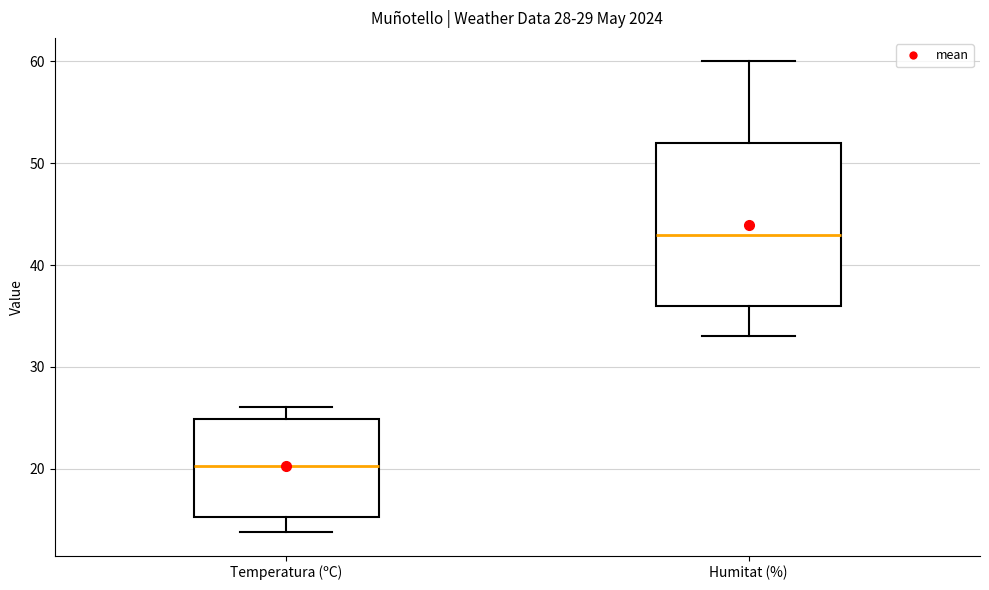

Which box is the tallest, from its lower edge to its upper edge?

Humitat (%)